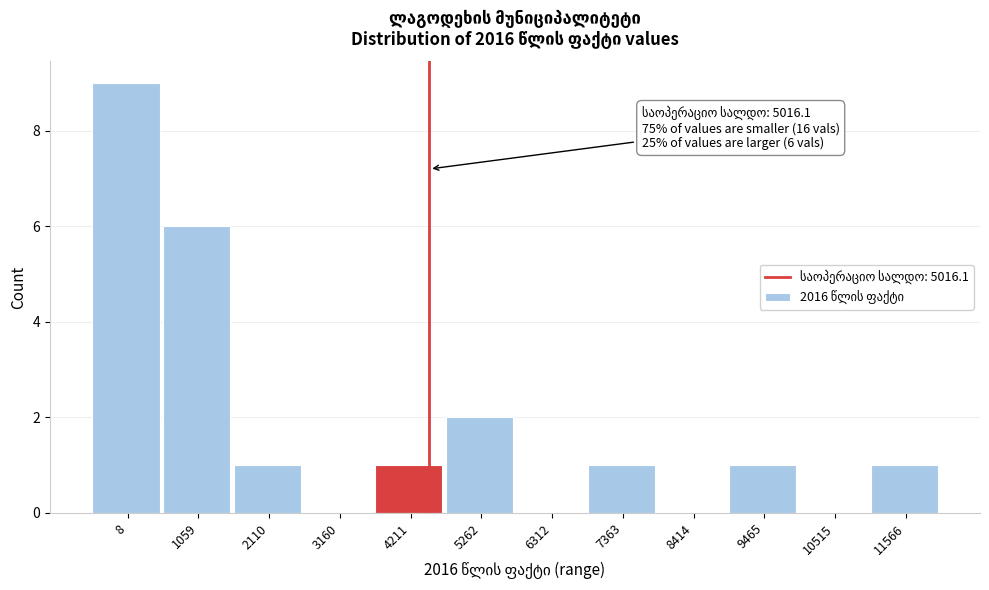

Reading left to right, extract all data points from this chart.

8=9	1059=6	2110=1	3160=0	4211=1	5262=2	6312=0	7363=1	8414=0	9465=1	10515=0	11566=1